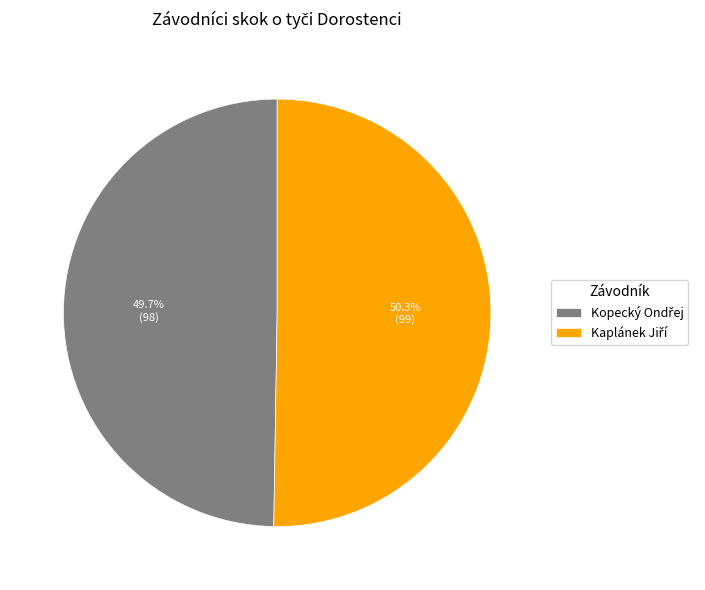

Does any single category account for the majority?

Yes